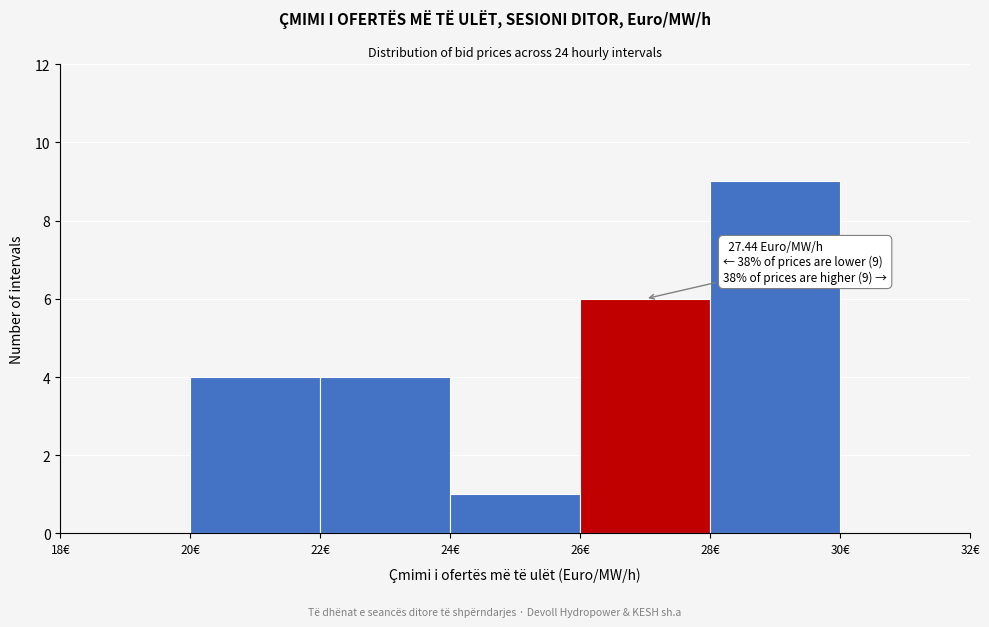

Which range on the x-axis has the tallest bar?

28 to 30